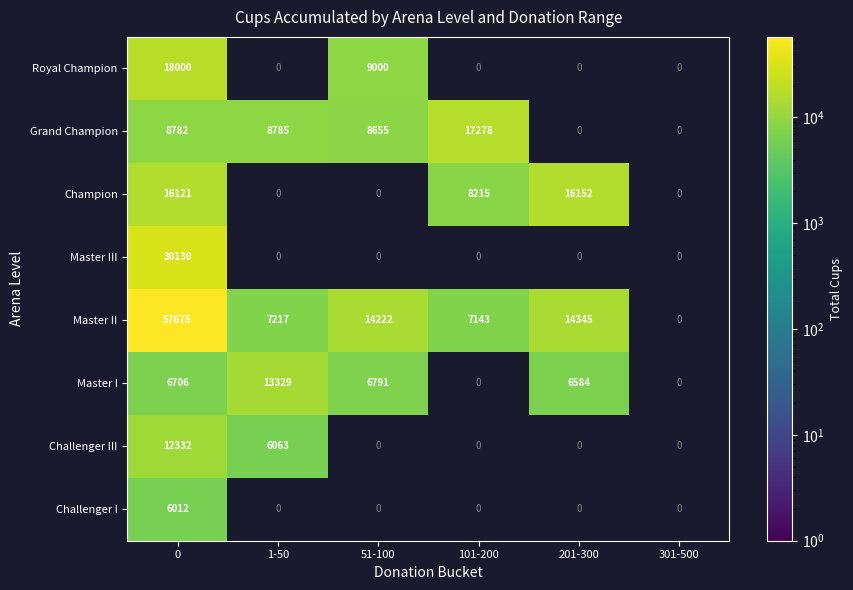

The Challenger I series shows 6012 at 0. True or false?

True